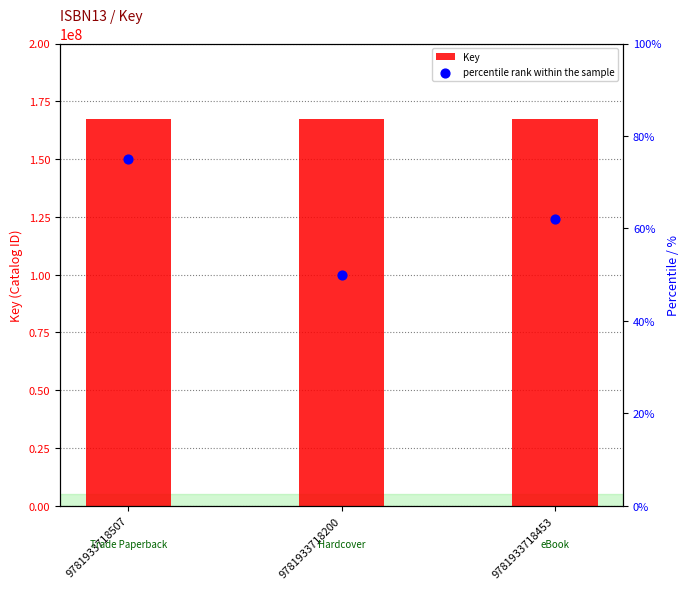

What is the total value across all series at 9781933718200?

167444293